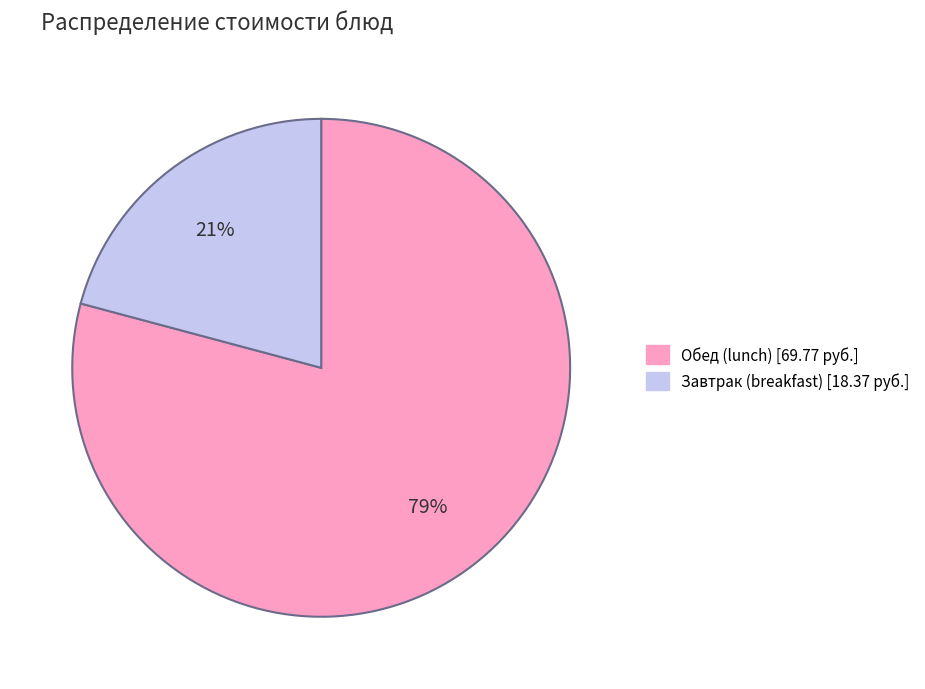

To the nearest percent, what is the difference between the largest and smallest slice percentages?

58%